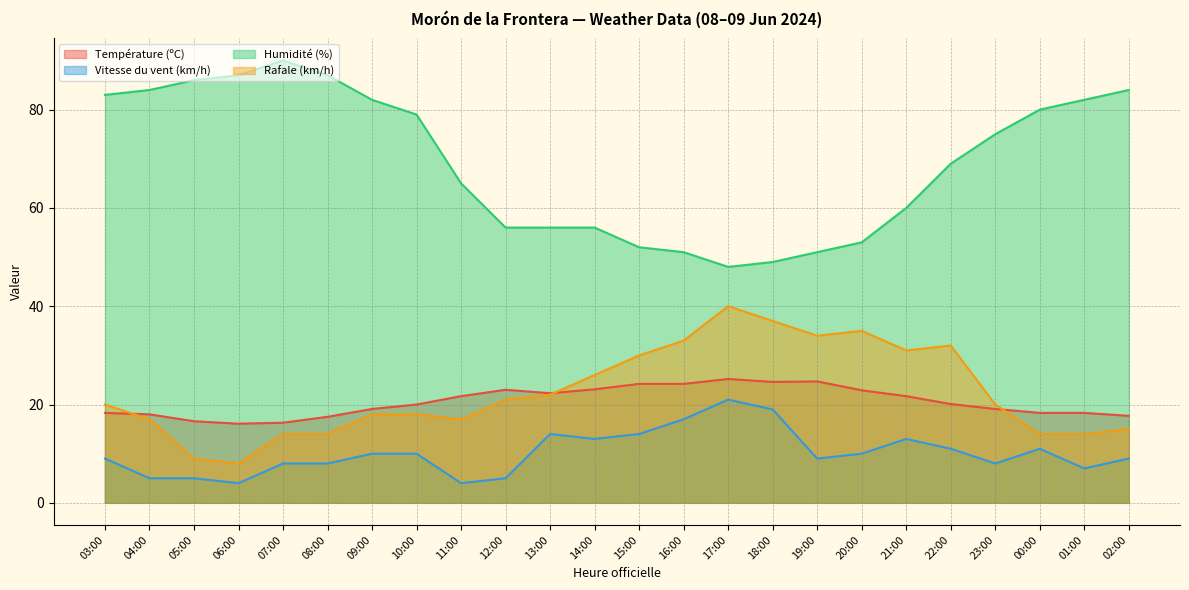

Between 21:00 and 10:00, which is larger?

21:00